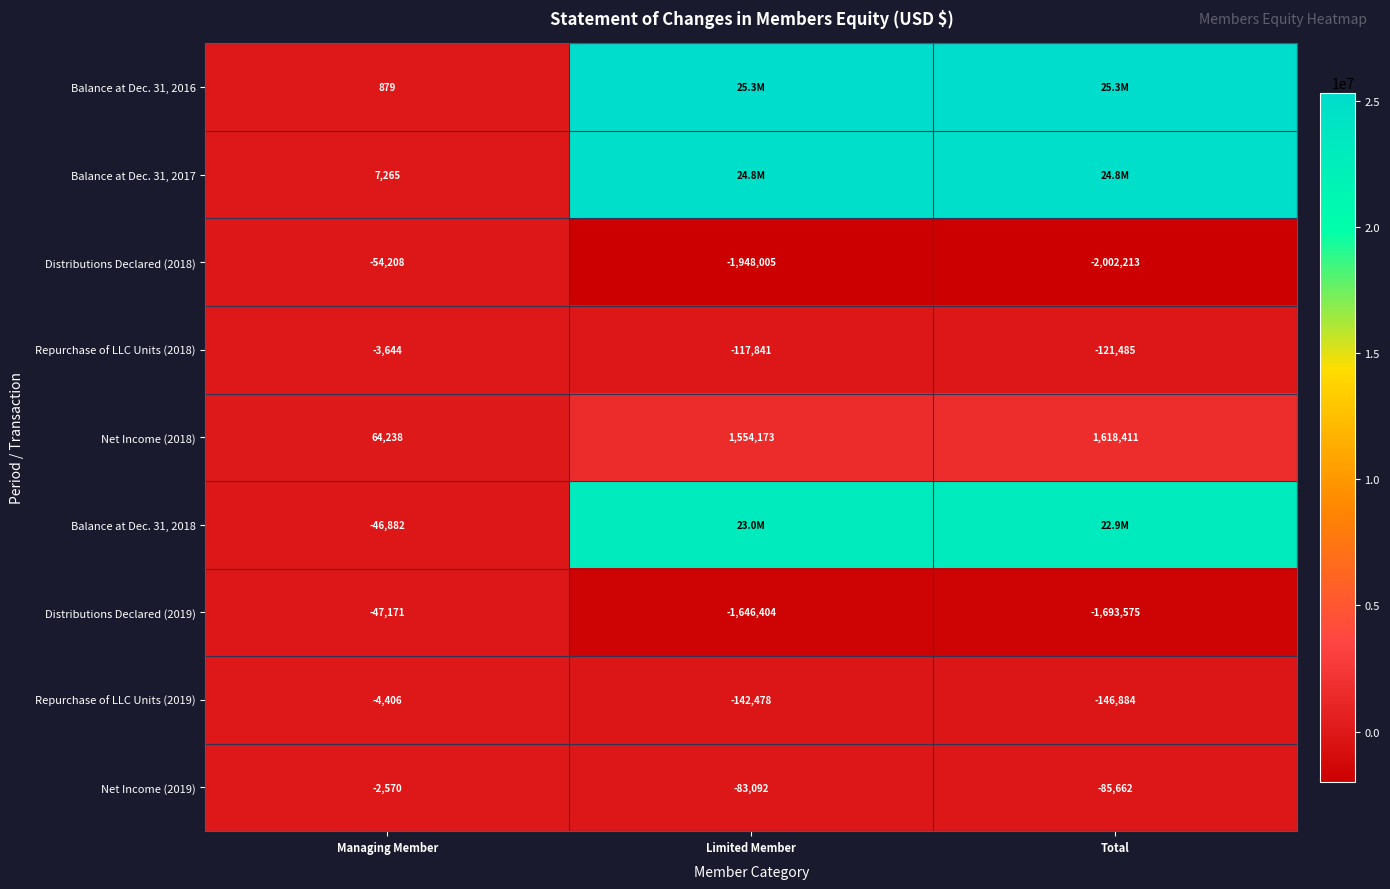

Which has a higher value, Managing Member or Total?

Total